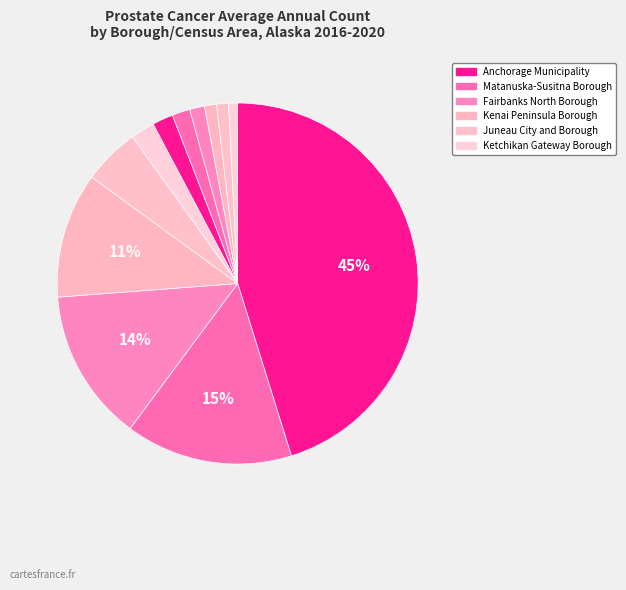

Count the number of slices in the pie.

12